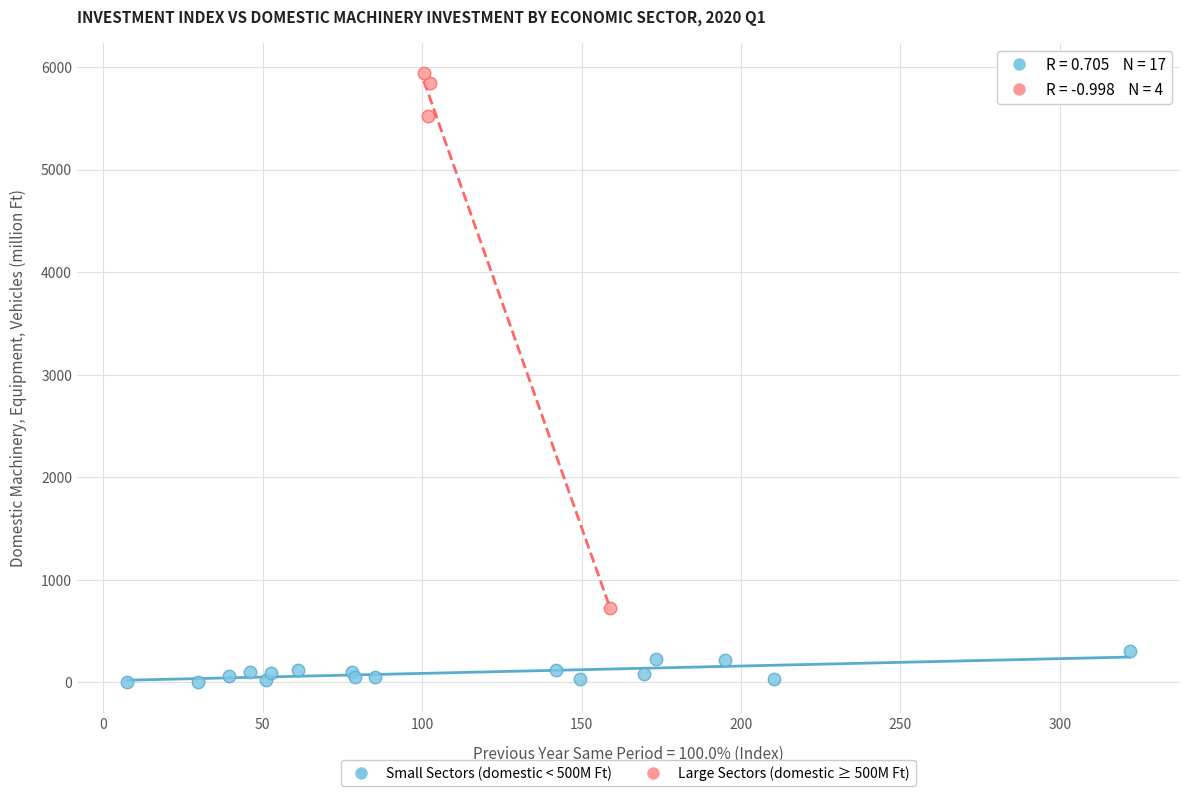

Which series reaches the maximum Y coordinate?

Large Sectors (domestic ≥ 500M Ft)